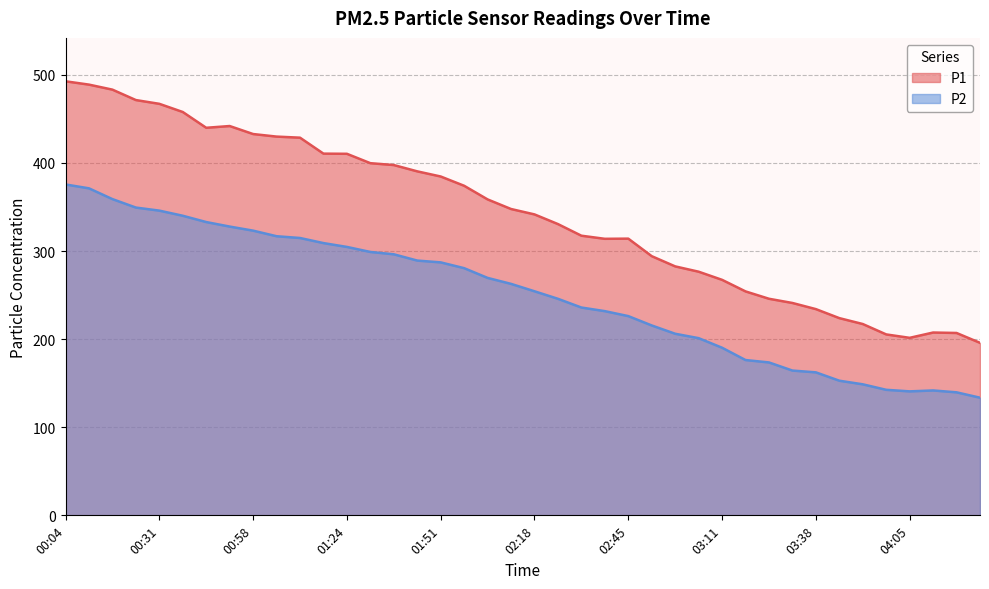

At which category does P1 reach its first local peak?

00:51